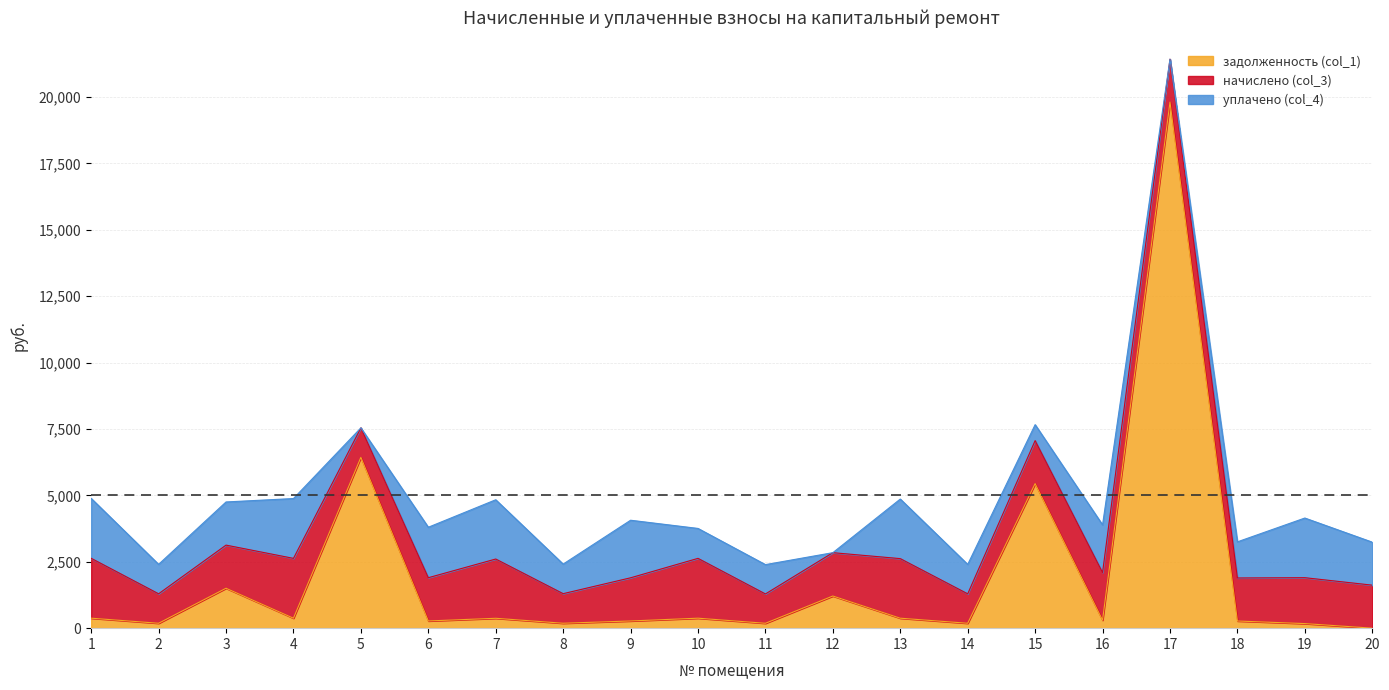

Between 11 and 18, which series saw the biggest shift?

начислено (col_3)